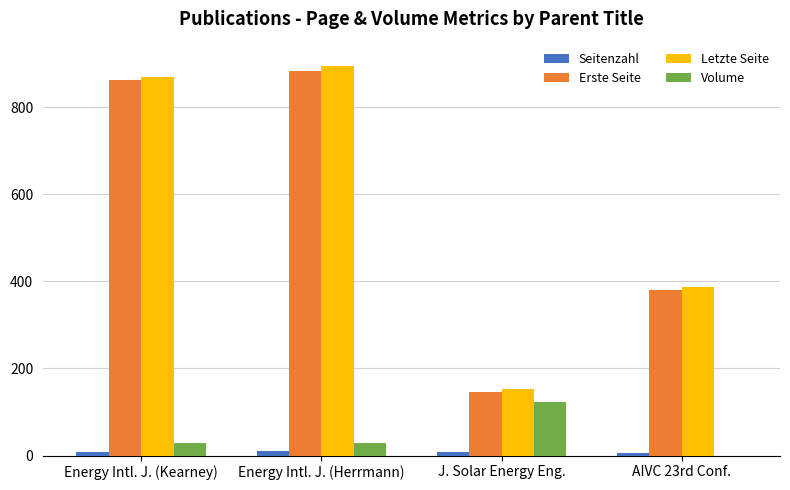

Which category has the highest value in the Volume series?

J. Solar Energy Eng.